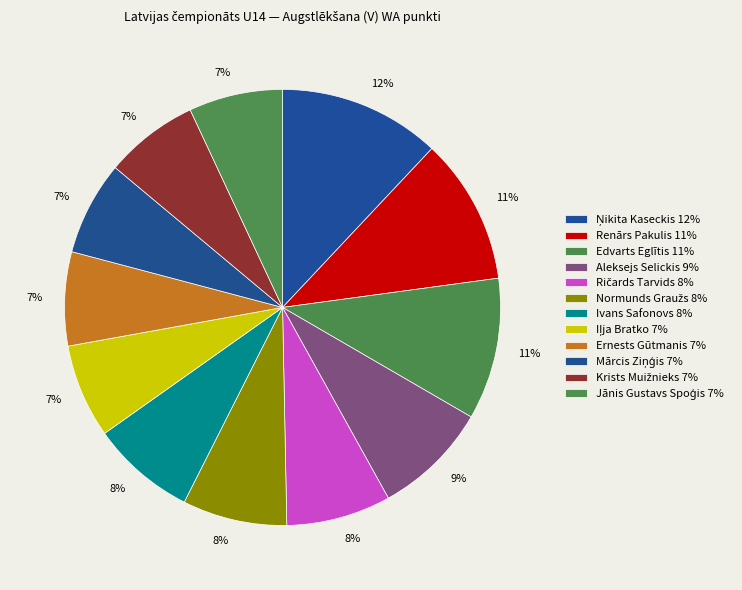

Is Iļja Bratko the majority of the pie?

No